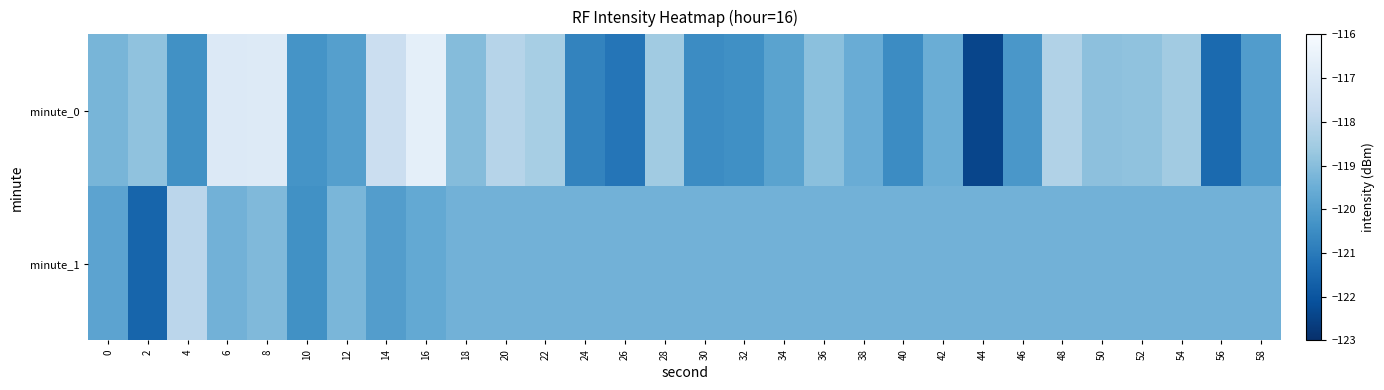

Which series has the largest total across all categories?

minute_0